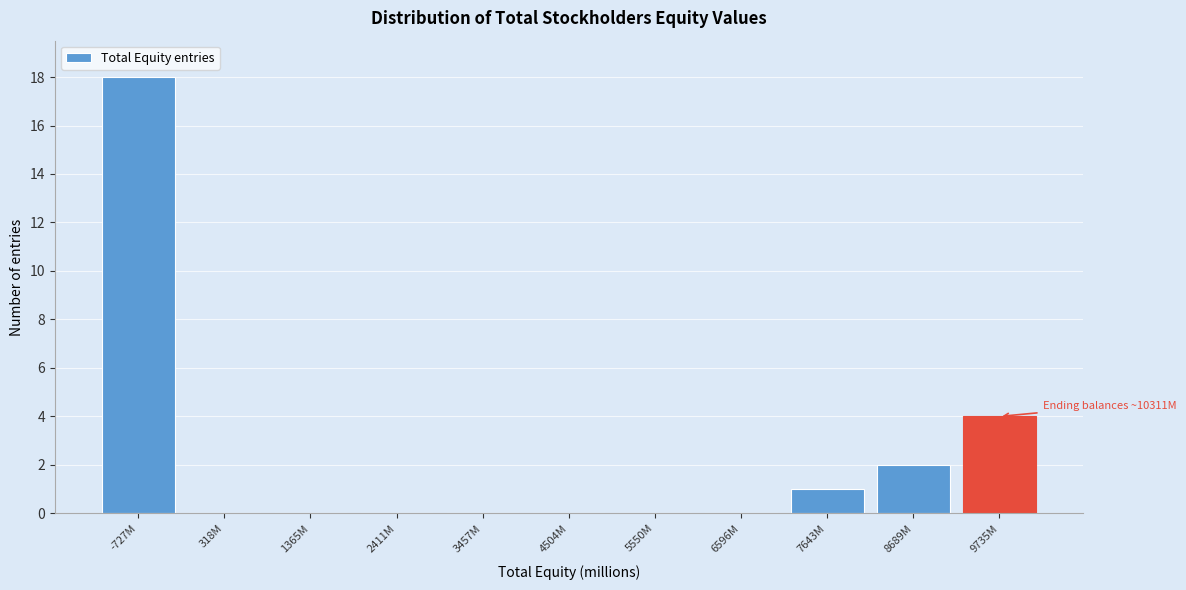

Reading left to right, transcribe all the data shown in this chart.

-727M=18	318M=0	1365M=0	2411M=0	3457M=0	4504M=0	5550M=0	6596M=0	7643M=1	8689M=2	9735M=4